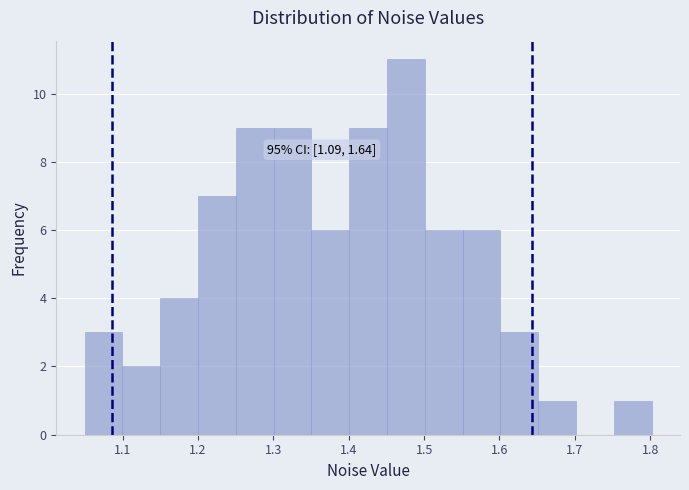

Over which range of the x-axis is the bar tallest?

1.45 to 1.50